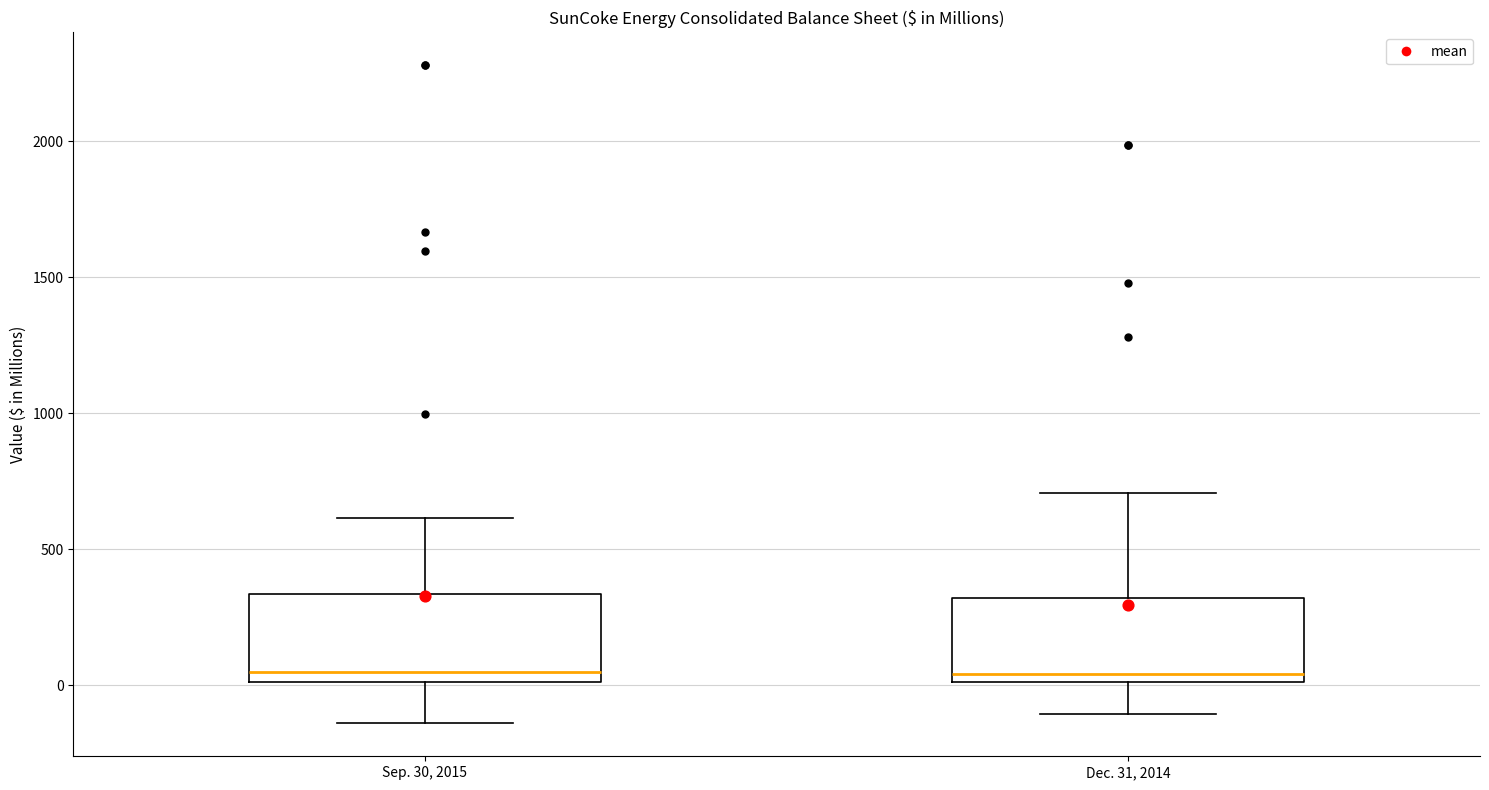

Reading left to right, read every box against the y-axis: the position of its median line, the range the box covers, and the ends of its whiskers. The values are not printed on the chart, so give them approximately, as read against the axis.

Sep. 30, 2015: median 50, box 0 to 350, whiskers -150 to 600
Dec. 31, 2014: median 50, box 0 to 300, whiskers -100 to 700